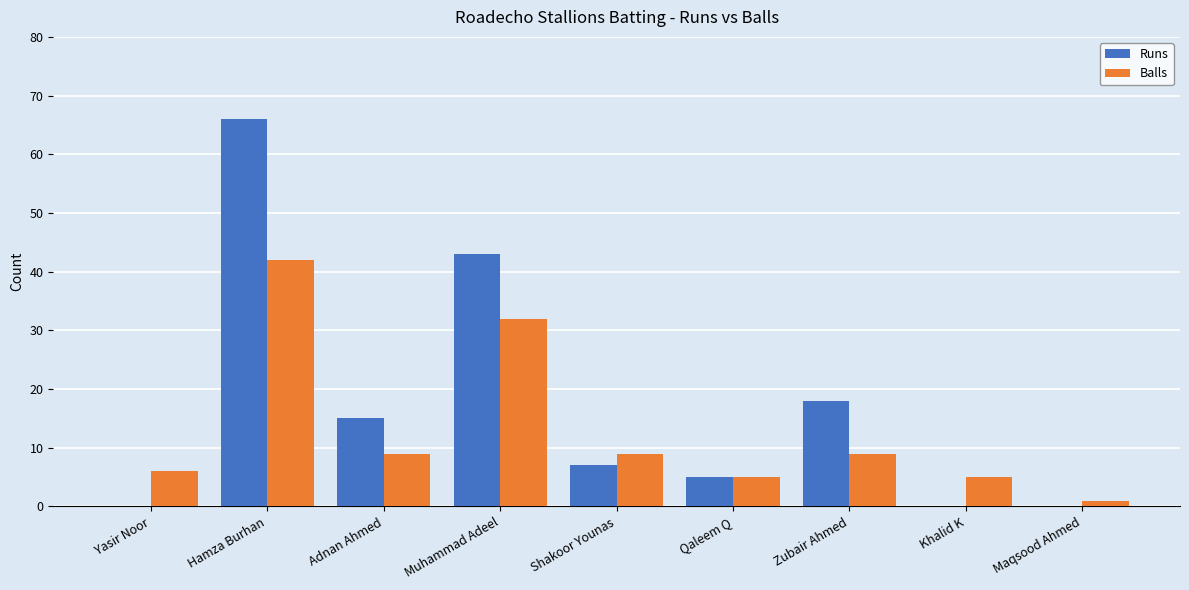

Reading left to right, list all the values displayed in this chart.

Runs: Yasir Noor=0	Hamza Burhan=66	Adnan Ahmed=15	Muhammad Adeel=43	Shakoor Younas=7	Qaleem Q=5	Zubair Ahmed=18	Khalid K=0	Maqsood Ahmed=0
Balls: Yasir Noor=6	Hamza Burhan=42	Adnan Ahmed=9	Muhammad Adeel=32	Shakoor Younas=9	Qaleem Q=5	Zubair Ahmed=9	Khalid K=5	Maqsood Ahmed=1